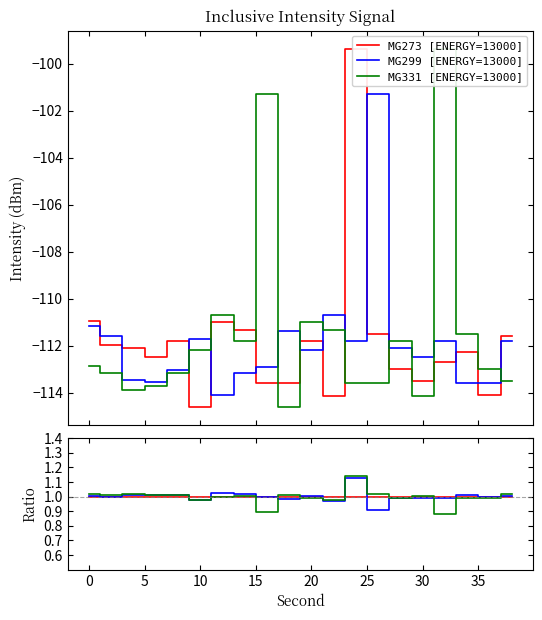

True or false: MG273 [ENERGY=13000] has a value of 1.5 at 0.

False